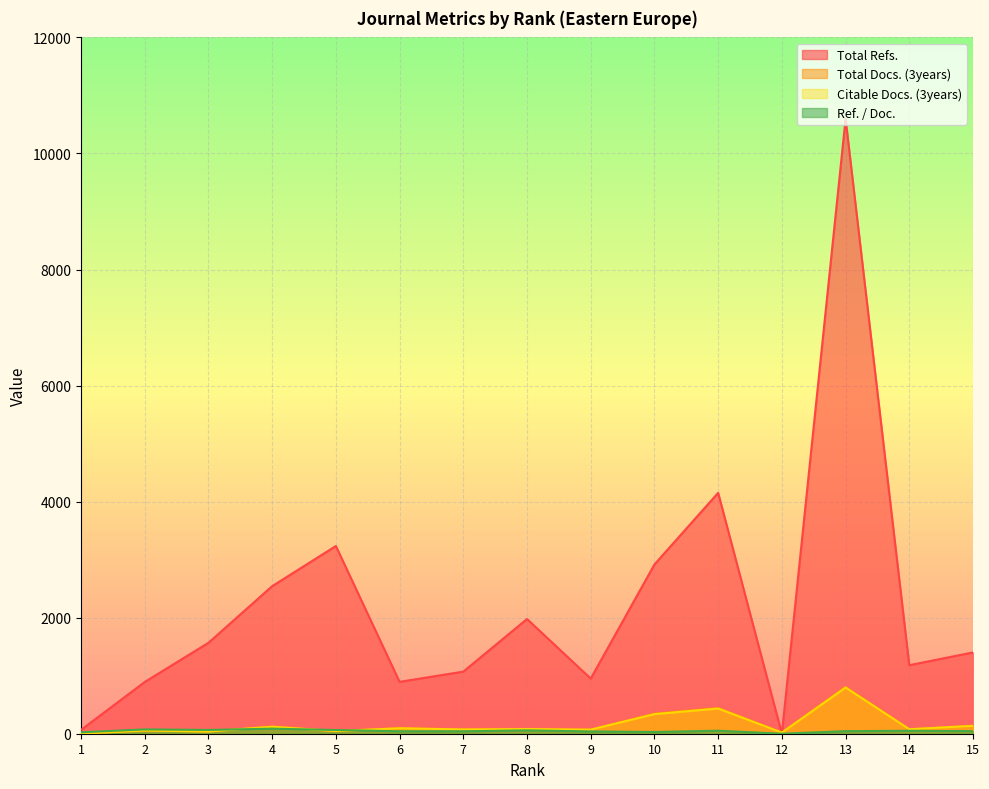

What is the difference between the Citable Docs. (3years) values at 7 and 13?

723